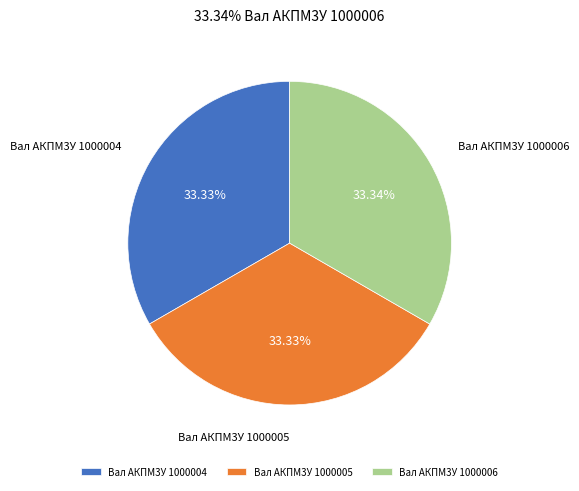

To the nearest percent, what is the average slice percentage?

33%